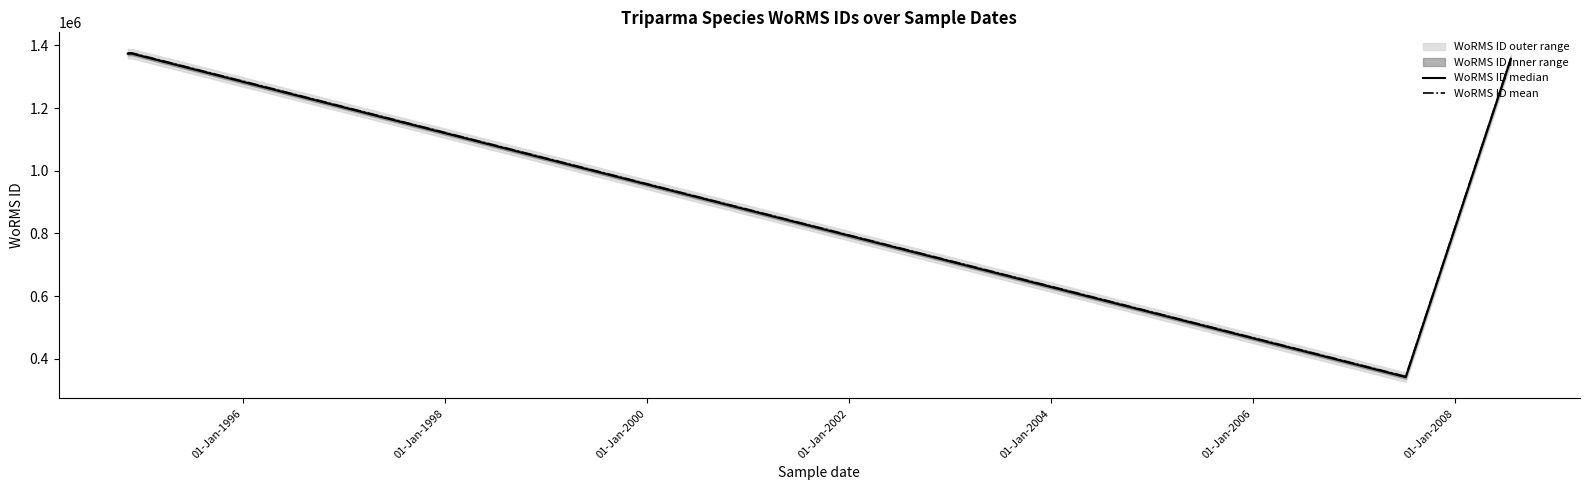

True or false: WoRMS ID median and WoRMS ID mean cross at least once.

False